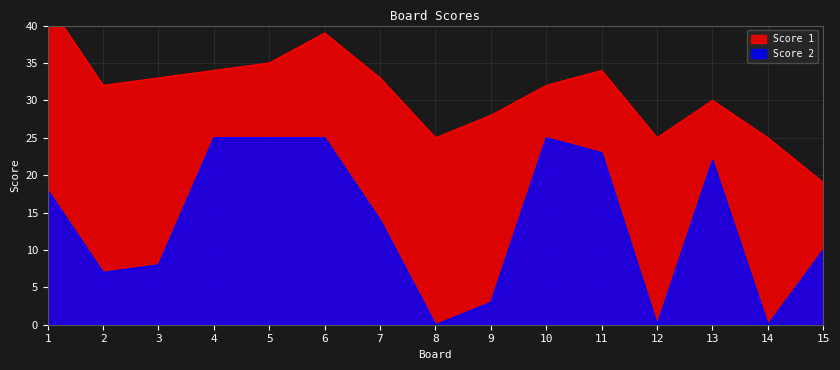

The value of Score 2 at 8 is 0. True or false?

True